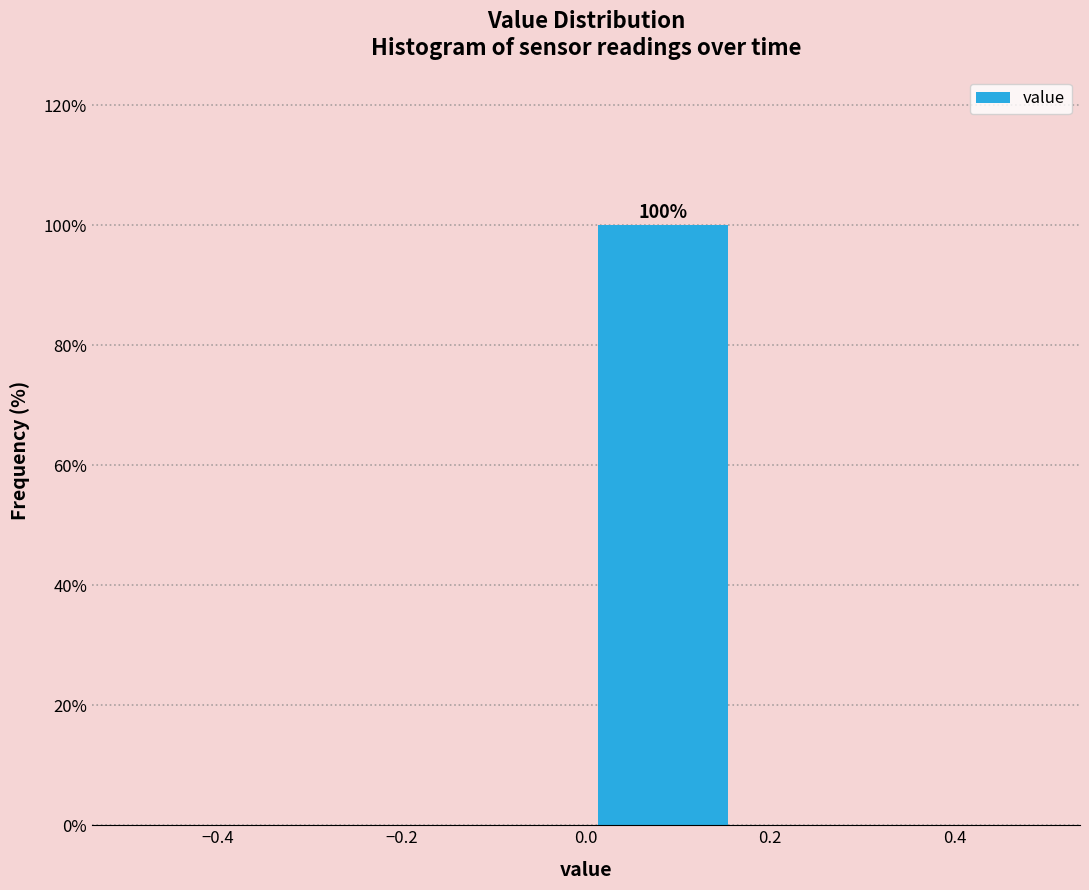

Over which range of the x-axis is the bar tallest?

0.00 to 0.16